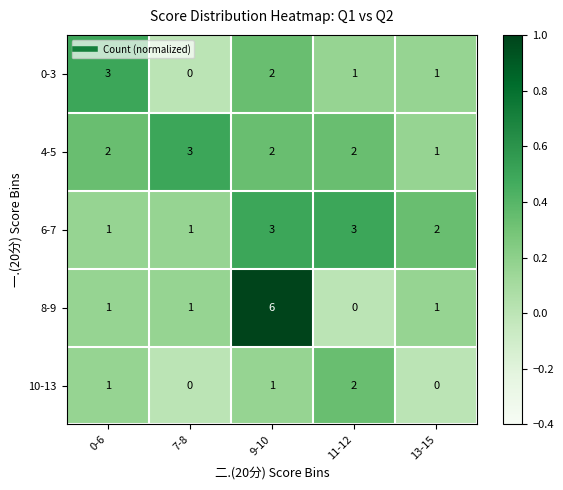

At which label is 6-7 closest to 2?

13-15